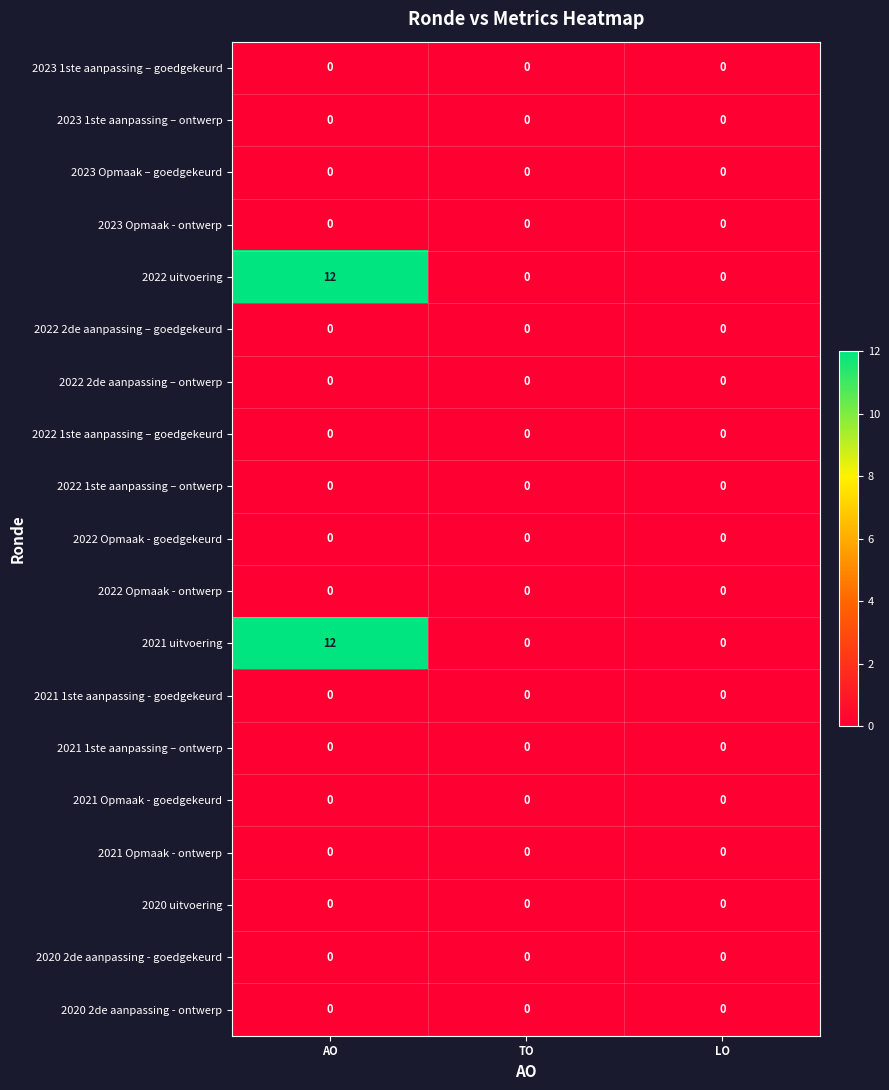

Which category has the highest value across all series?

AO